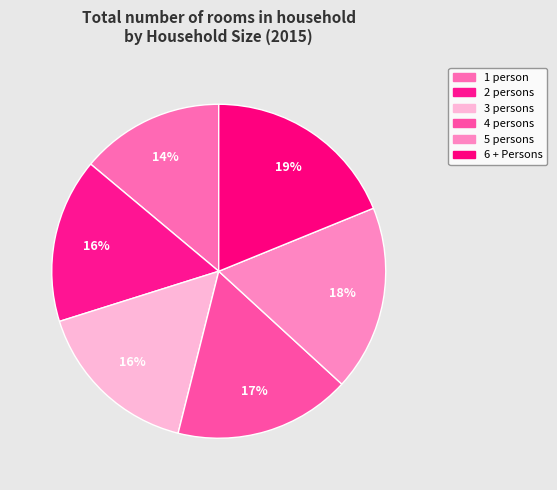

How many segments does this pie chart have?

6